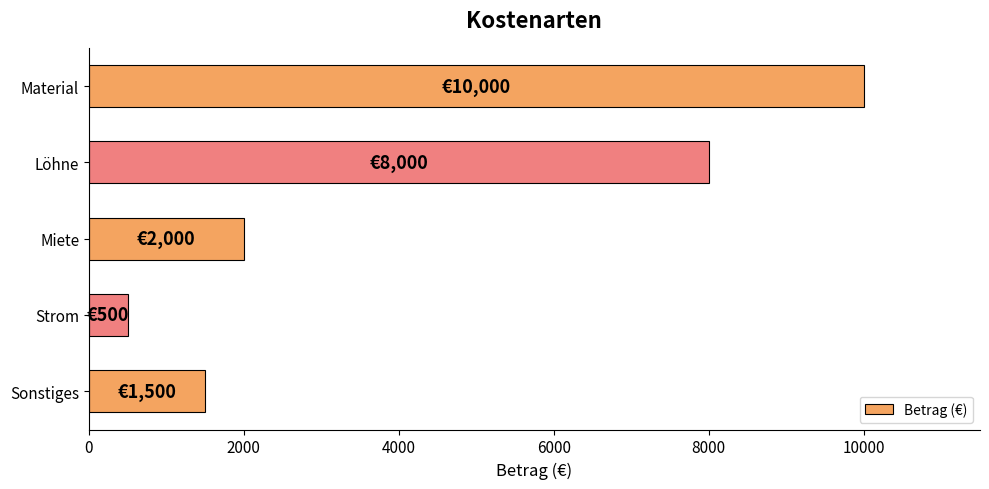

Reading top to bottom, list all the values displayed in this chart.

Material=10000	Löhne=8000	Miete=2000	Strom=500	Sonstiges=1500